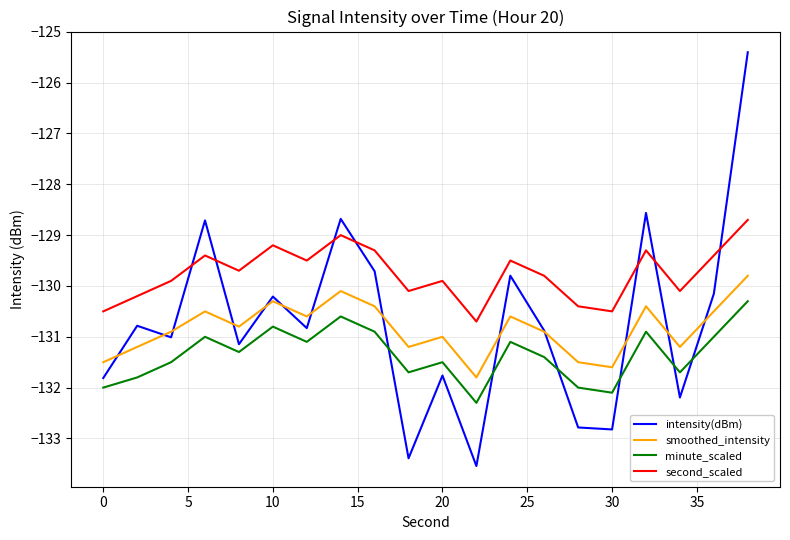

What is the smallest value displayed?

-133.5